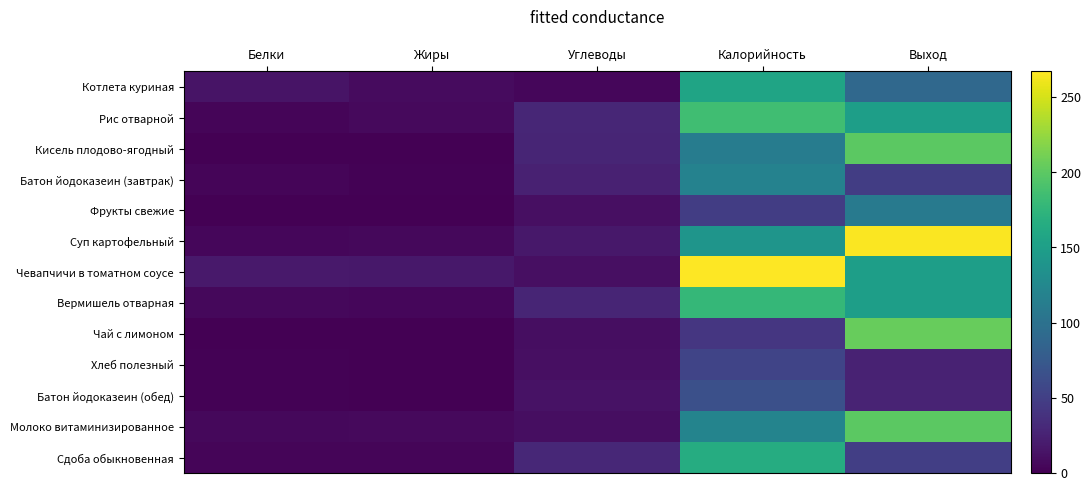

What is the difference between the Хлеб полезный values at Белки and Выход?

24.1